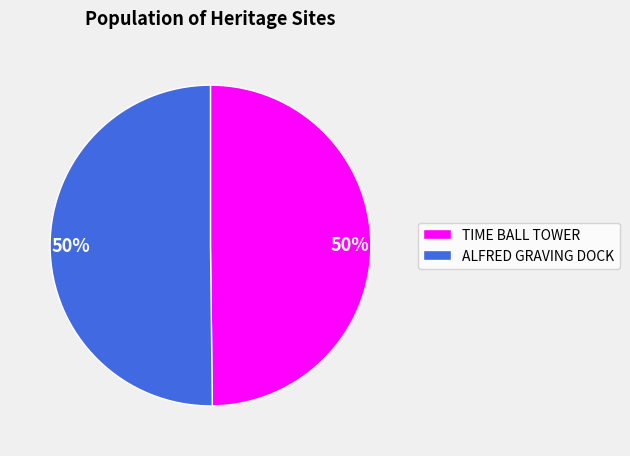

Is the sum of ALFRED GRAVING DOCK and TIME BALL TOWER greater than half?

Yes